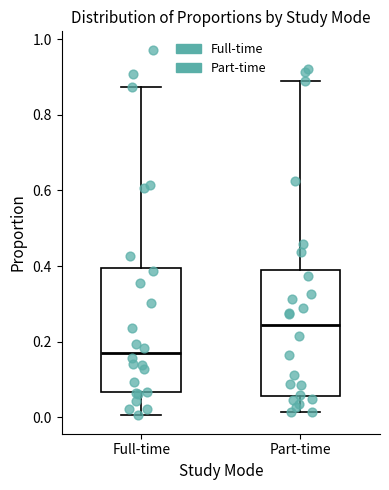

Reading left to right, read every box against the y-axis: the position of its median line, the range the box covers, and the ends of its whiskers. The values are not printed on the chart, so give them approximately, as read against the axis.

Full-time: median 0.18, box 0.06 to 0.40, whiskers 0.00 to 0.88
Part-time: median 0.24, box 0.06 to 0.38, whiskers 0.02 to 0.88